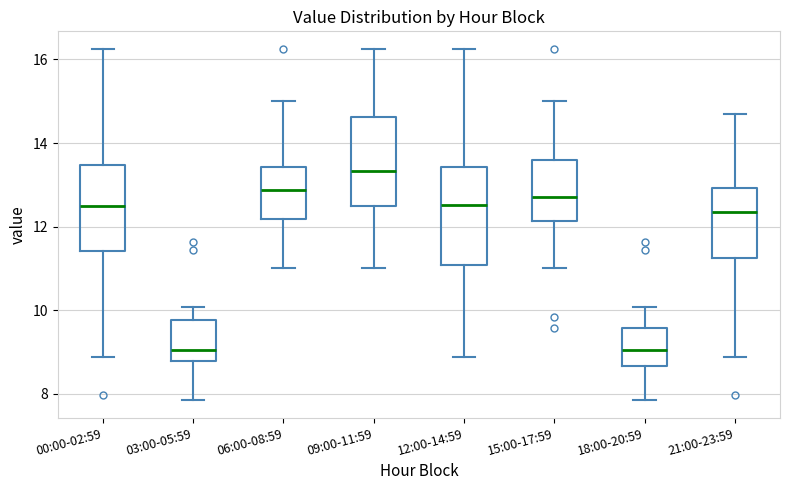

Reading left to right, transcribe this box plot: for each box, give where its median line is, the range the box spans, and where its two whiskers end, as read against the y-axis. The values are not printed on the chart, so give them approximately, as read against the axis.

00:00-02:59: median 12.4, box 11.4 to 13.4, whiskers 8.8 to 16.2
03:00-05:59: median 9.0, box 8.8 to 9.8, whiskers 7.8 to 10.0
06:00-08:59: median 12.8, box 12.2 to 13.4, whiskers 11.0 to 15.0
09:00-11:59: median 13.4, box 12.4 to 14.6, whiskers 11.0 to 16.2
12:00-14:59: median 12.6, box 11.0 to 13.4, whiskers 8.8 to 16.2
15:00-17:59: median 12.8, box 12.2 to 13.6, whiskers 11.0 to 15.0
18:00-20:59: median 9.0, box 8.6 to 9.6, whiskers 7.8 to 10.0
21:00-23:59: median 12.4, box 11.2 to 13.0, whiskers 8.8 to 14.8